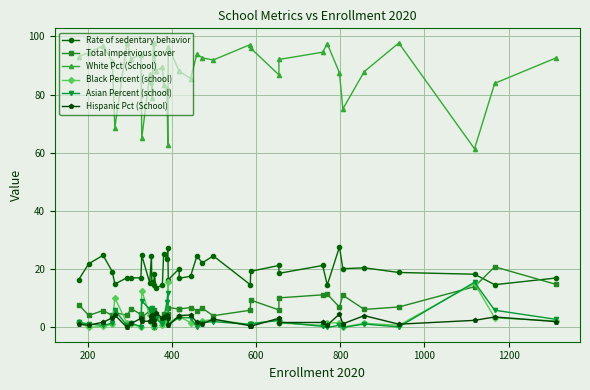

True or false: Black Percent (school) and White Pct (School) cross at least once.

False